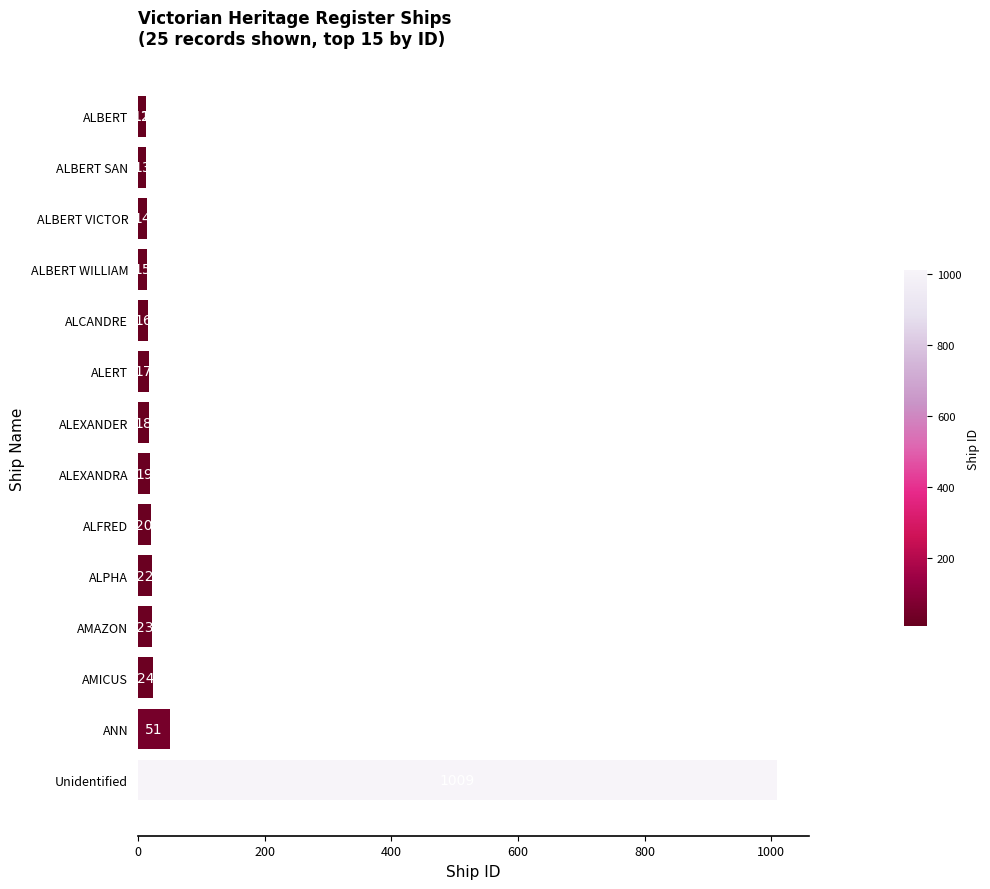

What is the greatest value displayed?

1009